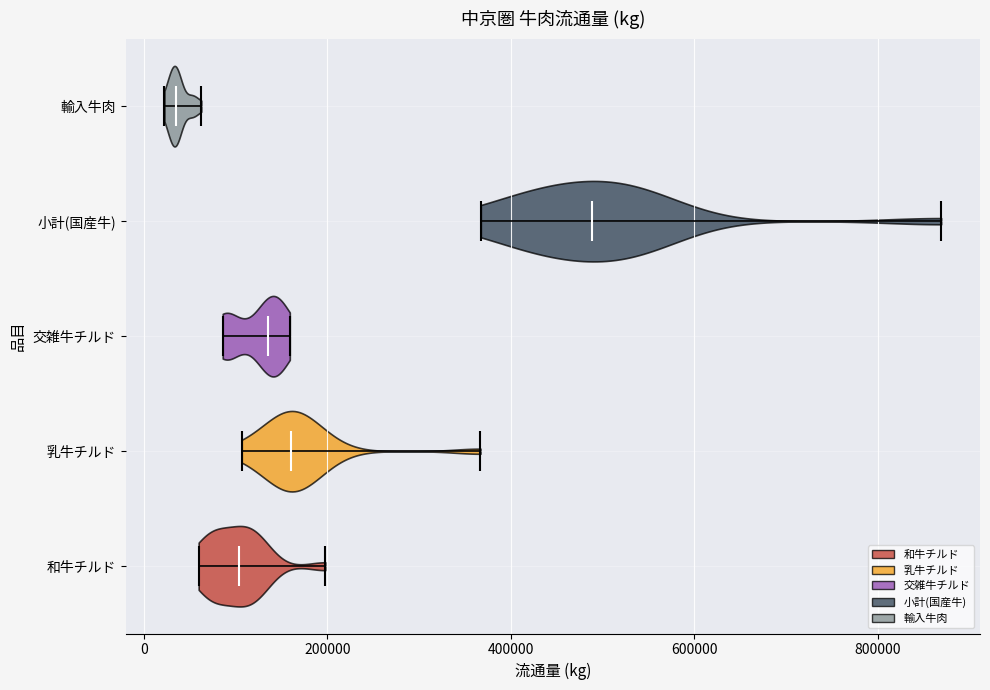

Reading bottom to top, read every violin against the x-axis: where its median line is, and the lowest and highest points it reaches. The values are not printed on the chart, so give them approximately, as read against the axis.

和牛チルド: median line 100000, lowest point 60000, highest point 200000
乳牛チルド: median line 160000, lowest point 100000, highest point 360000
交雑牛チルド: median line 140000, lowest point 80000, highest point 160000
小計(国産牛): median line 480000, lowest point 360000, highest point 860000
輸入牛肉: median line 40000, lowest point 20000, highest point 60000